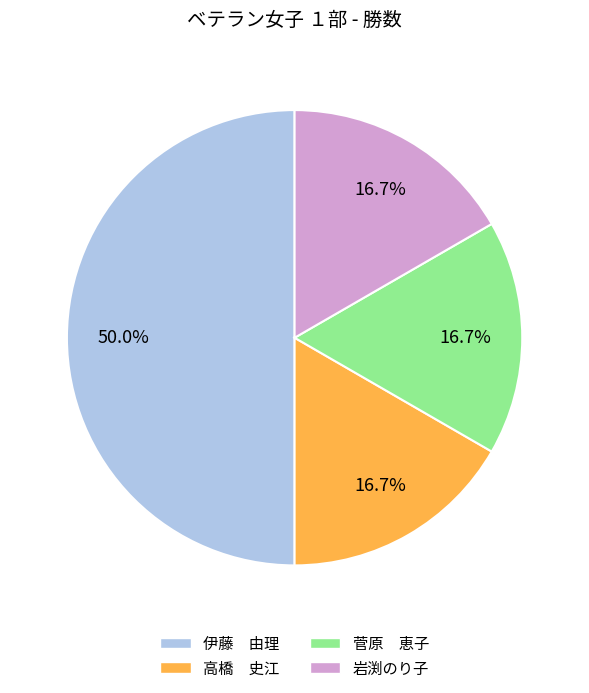

Which slice is the largest?

伊藤 由理